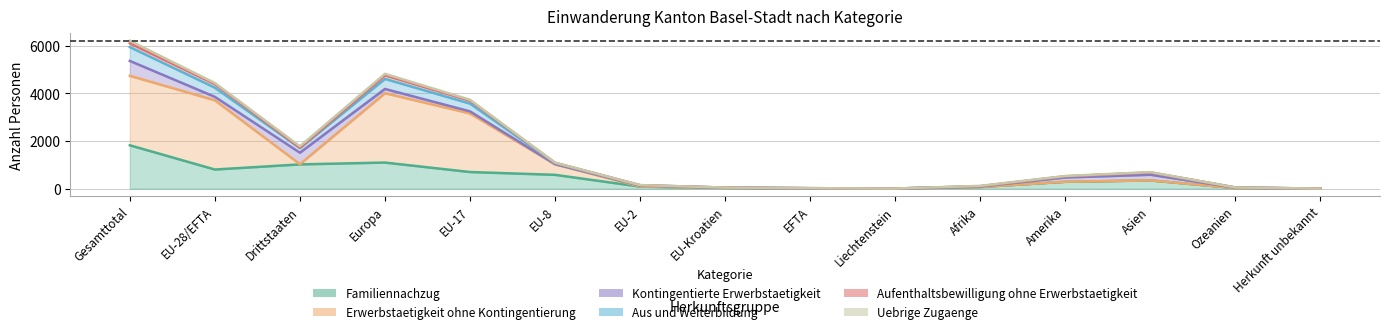

What position from the right is EFTA?

7